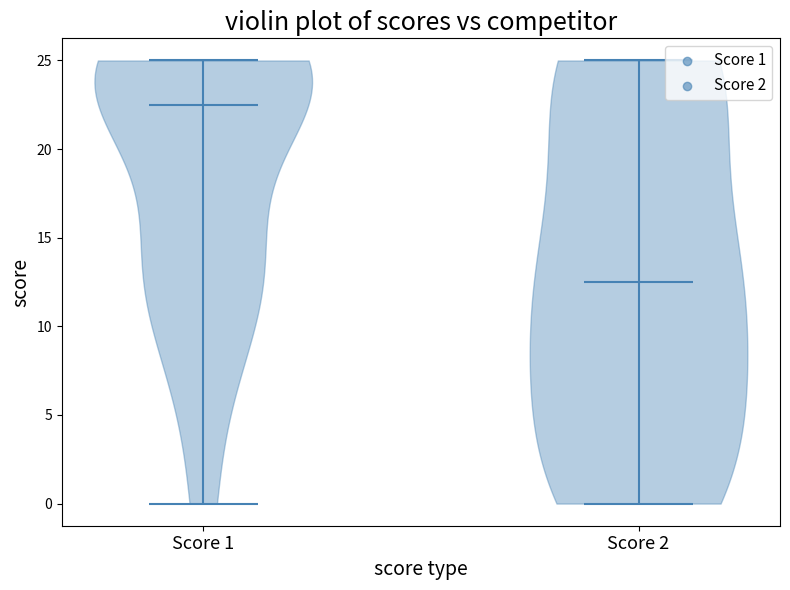

Which violin has the lowest median line?

Score 2